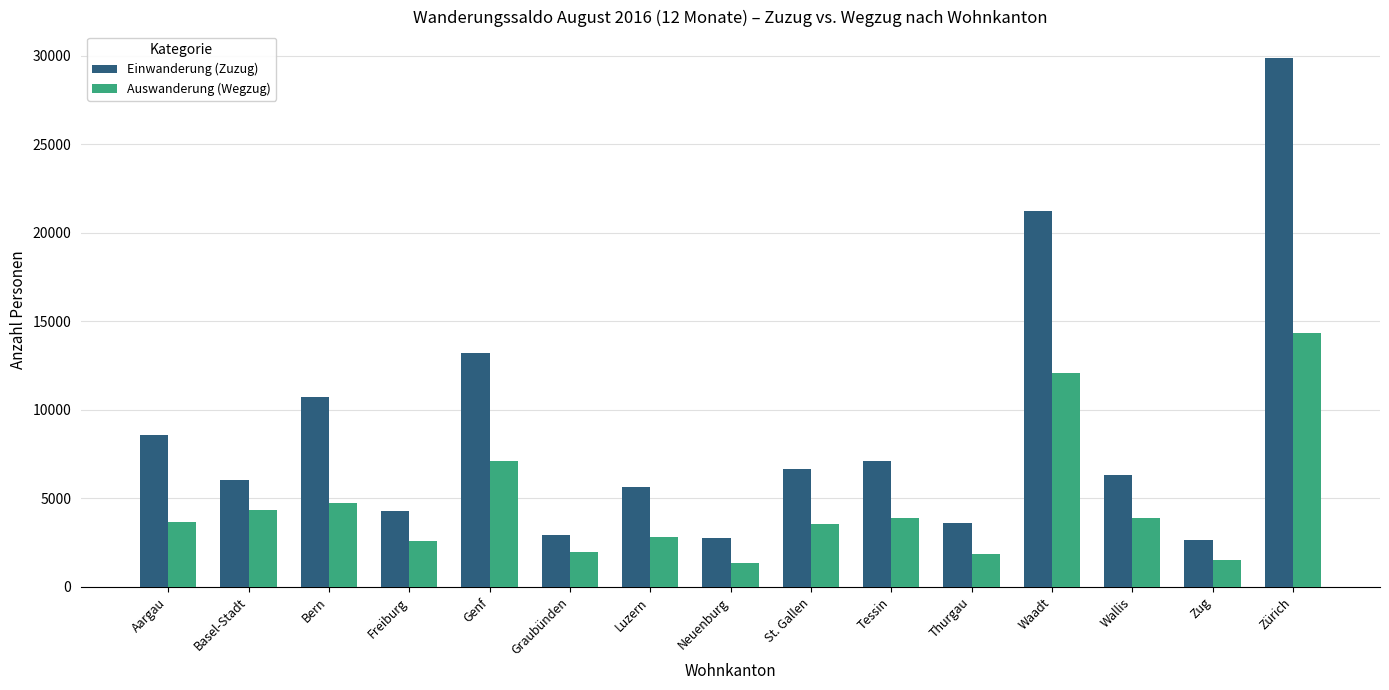

What is the difference between the Einwanderung (Zuzug) values at Basel-Stadt and Luzern?

403